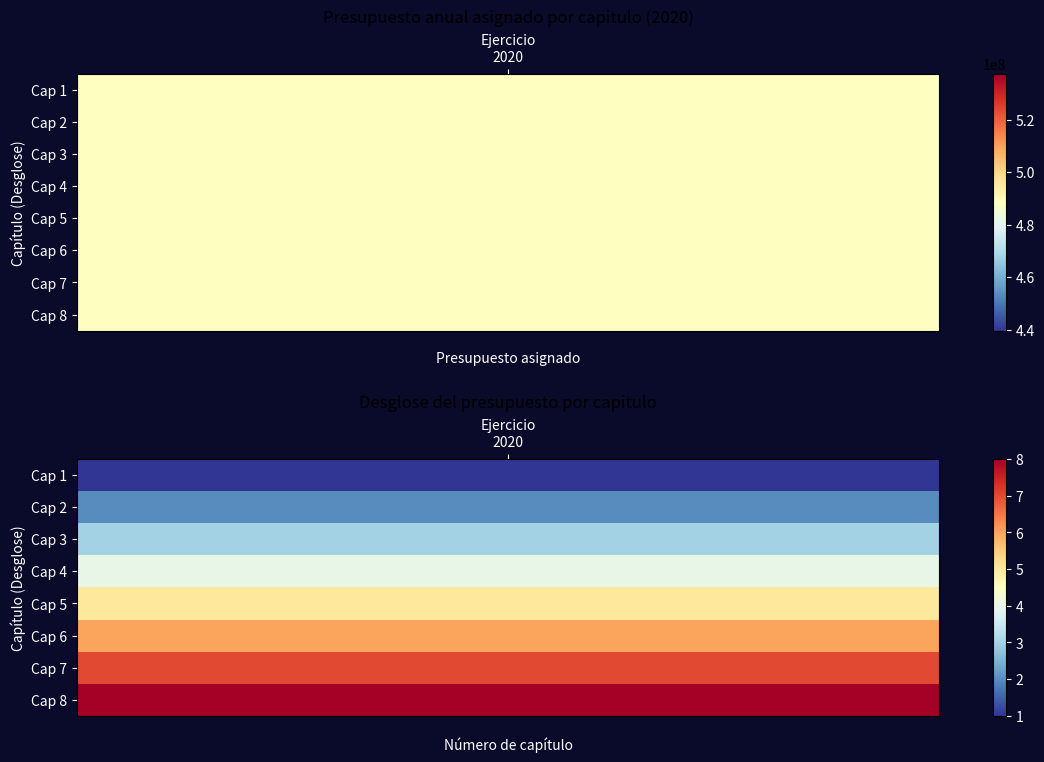

Which series has the widest spread of values?

Desglose